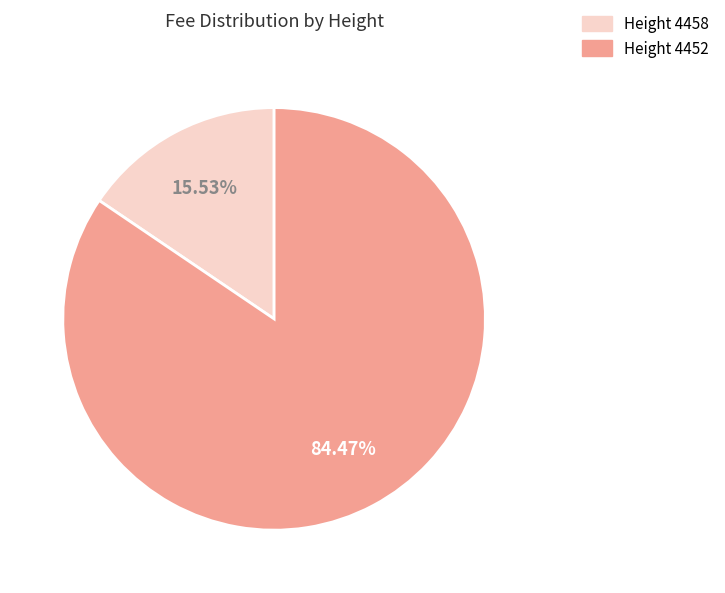

What is the largest slice in the pie chart?

Height 4452